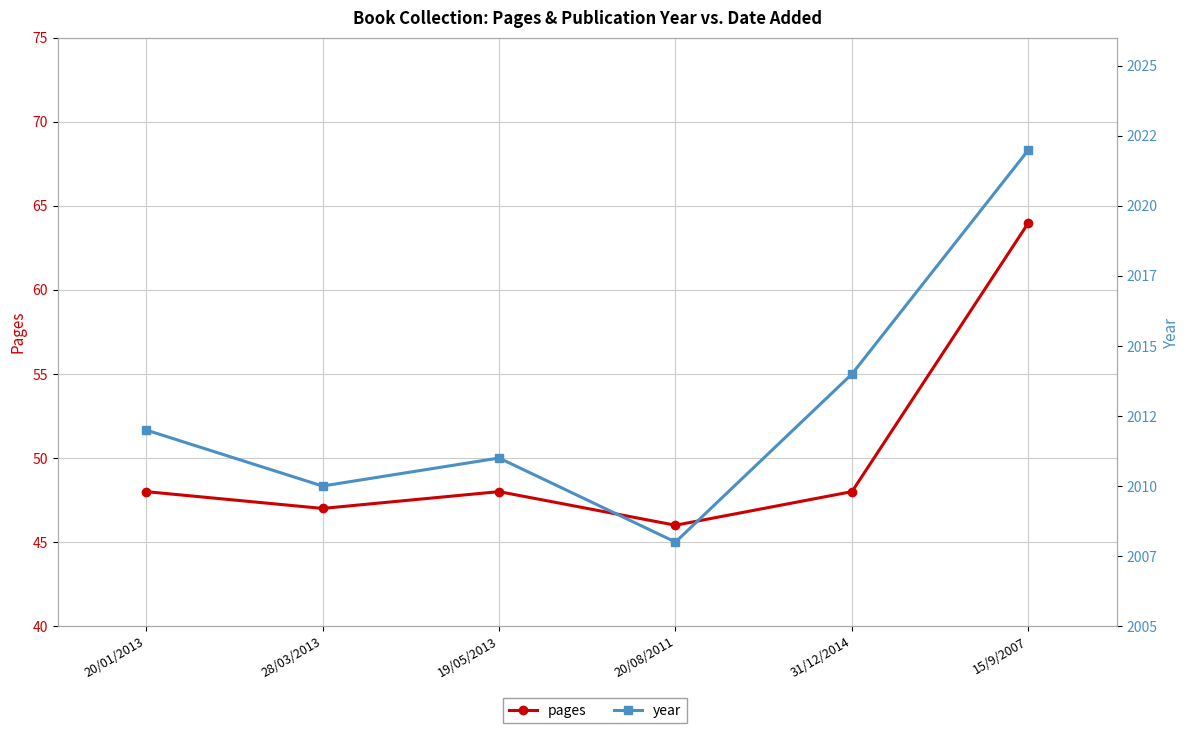

Count the number of data series in this chart.

2